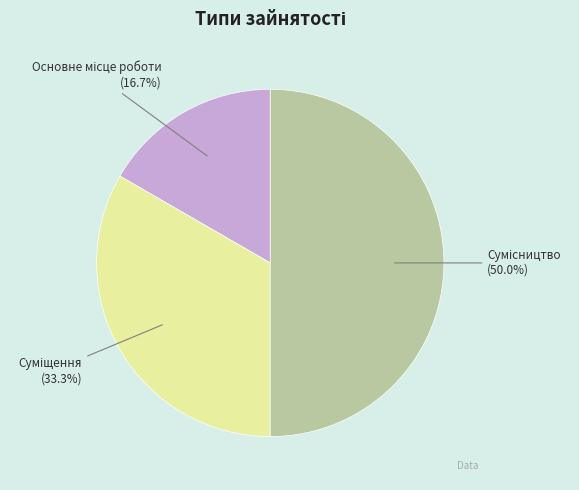

How many slices are in this pie chart?

3